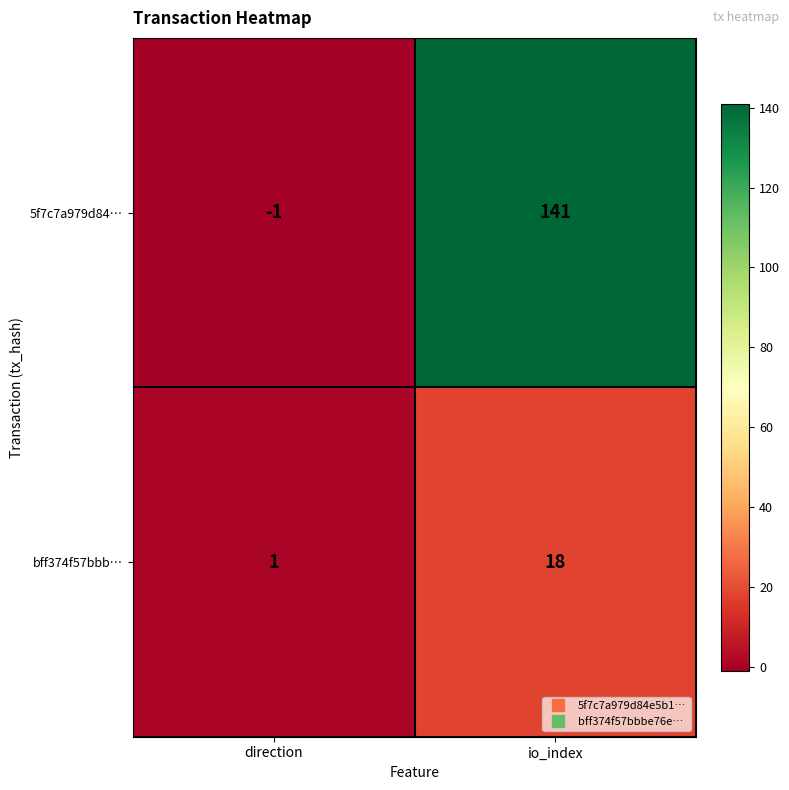

Between direction and io_index, which series saw the biggest shift?

5f7c7a979d84…